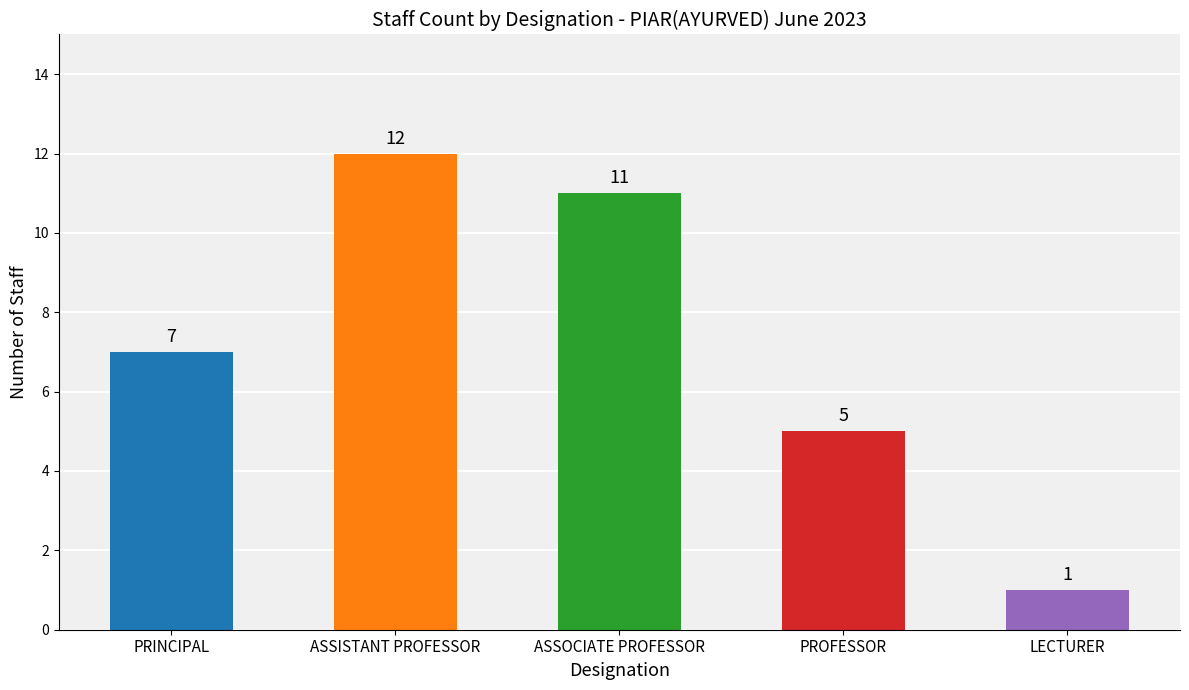

Reading left to right, list all the values displayed in this chart.

7	12	11	5	1